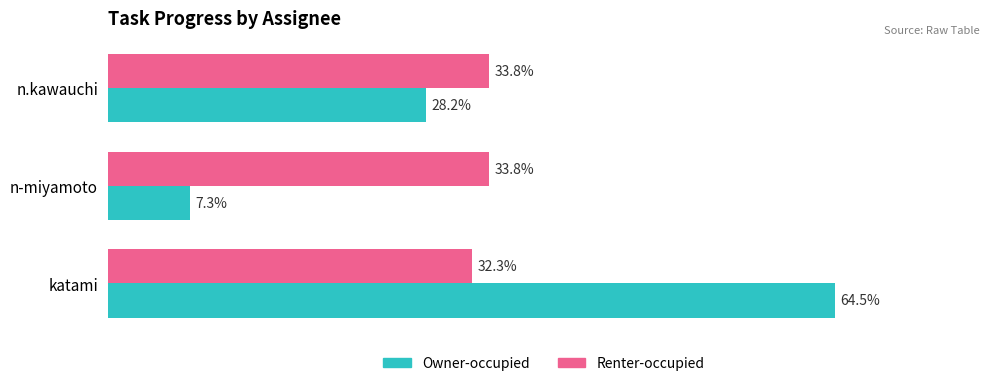

Which category has the highest value in the Owner-occupied series?

katami